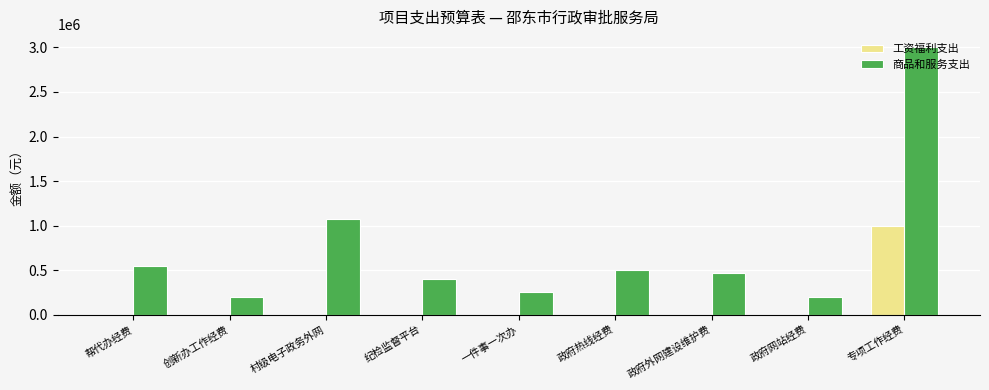

At which label does 商品和服务支出 first exceed 466400?

帮代办经费